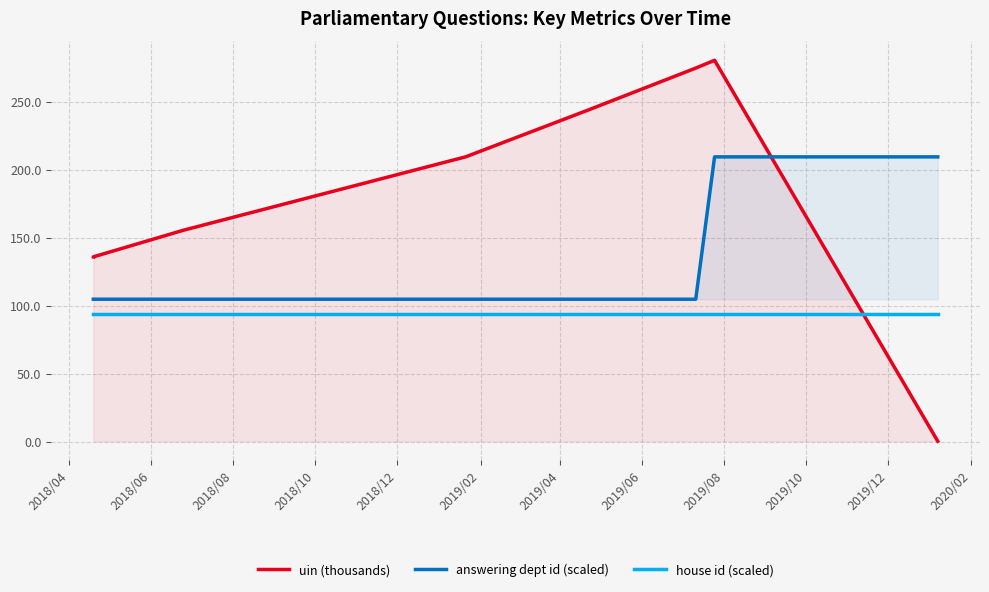

What is the difference between the maximum and minimum values in the answering dept id (scaled) series?

104.7